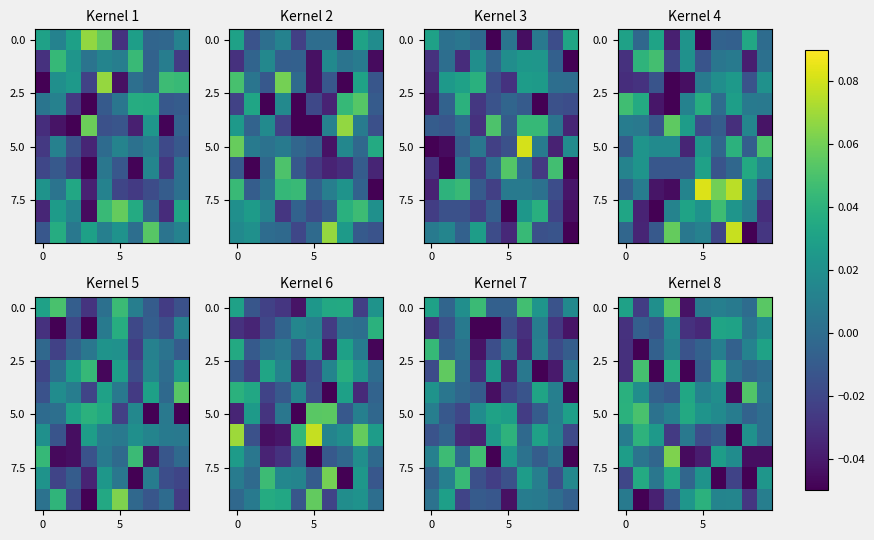

At how many categories does at least one series exceed 0?

10